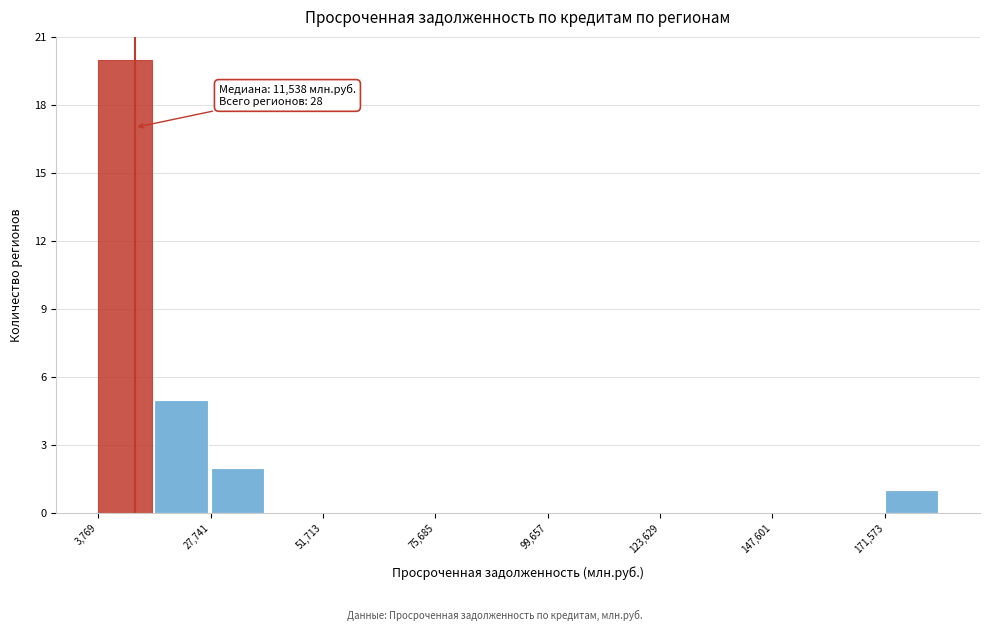

Read against the x-axis, roughly where is the centre of the tallest bar?

10000